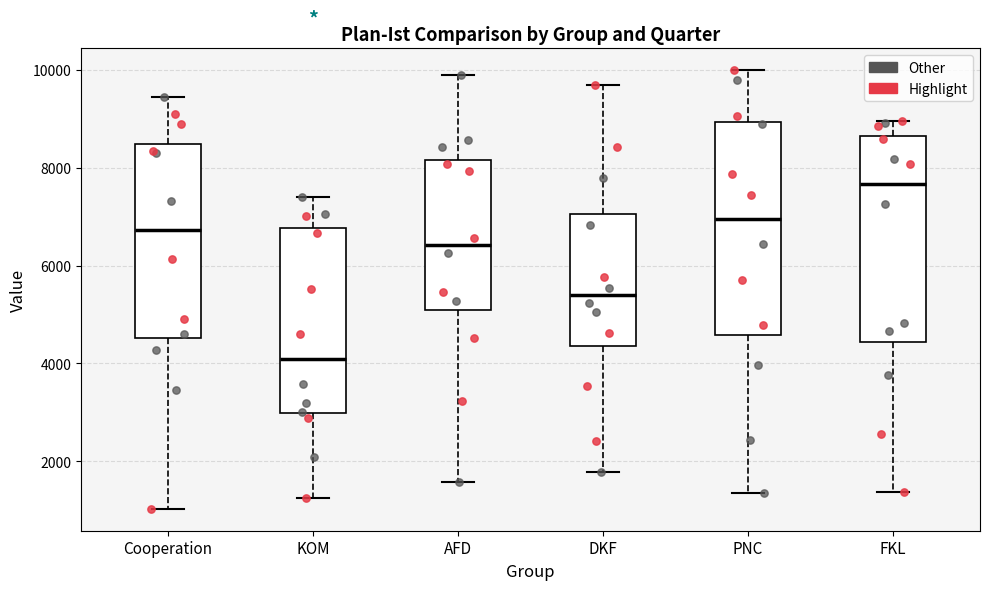

Reading left to right, transcribe this box plot: for each box, give where its median line is, the range the box spans, and where its two whiskers end, as read against the y-axis. The values are not printed on the chart, so give them approximately, as read against the axis.

Cooperation: median 6800, box 4600 to 8400, whiskers 1000 to 9400
KOM: median 4000, box 3000 to 6800, whiskers 1200 to 7400
AFD: median 6400, box 5000 to 8200, whiskers 1600 to 9800
DKF: median 5400, box 4400 to 7000, whiskers 1800 to 9600
PNC: median 7000, box 4600 to 9000, whiskers 1400 to 10000
FKL: median 7600, box 4400 to 8600, whiskers 1400 to 9000